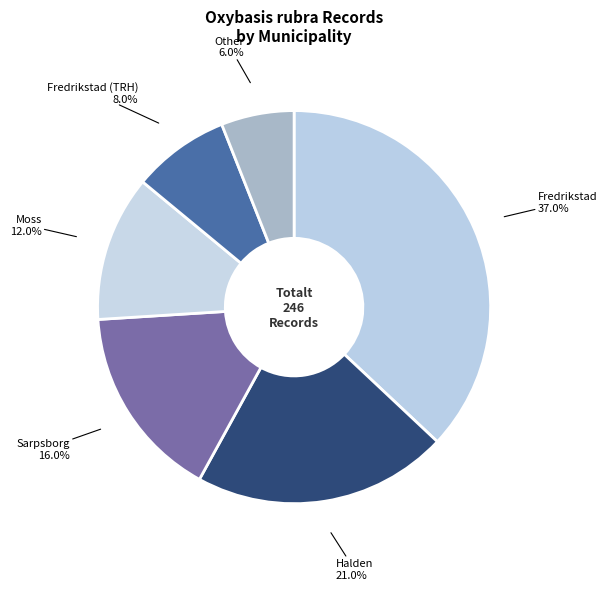

Is there a majority slice in this chart?

No